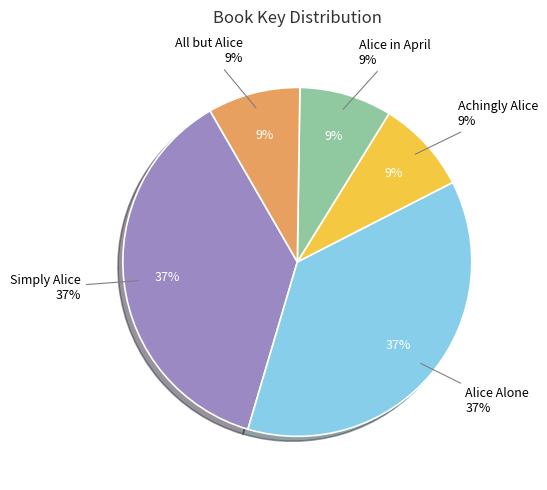

What is the largest slice in the pie chart?

Simply Alice